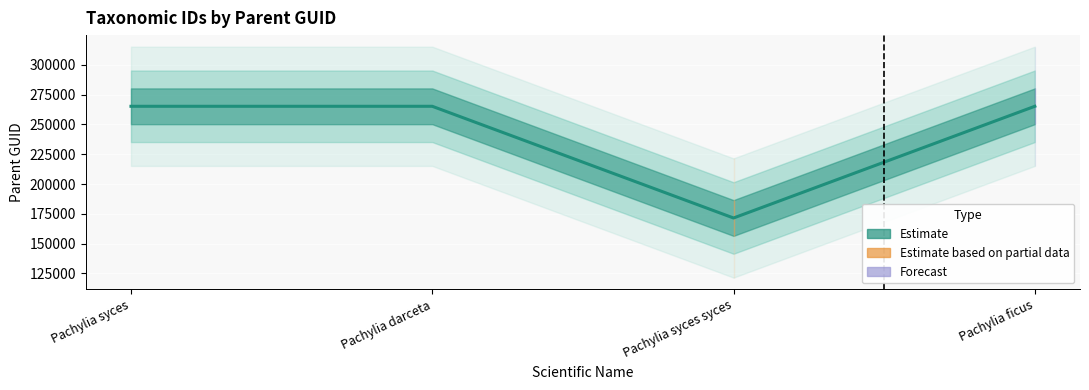

True or false: the data shows 448104 at Pachylia syces.

False